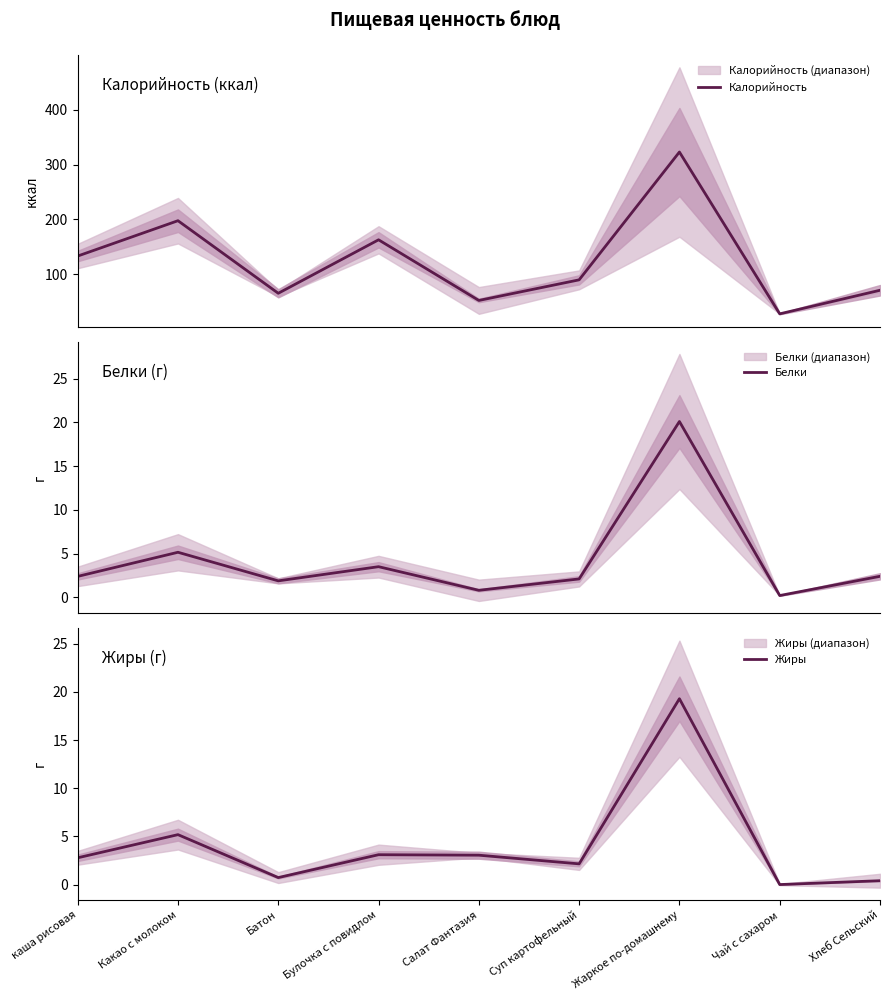

Which series has the largest total across all categories?

Калорийность